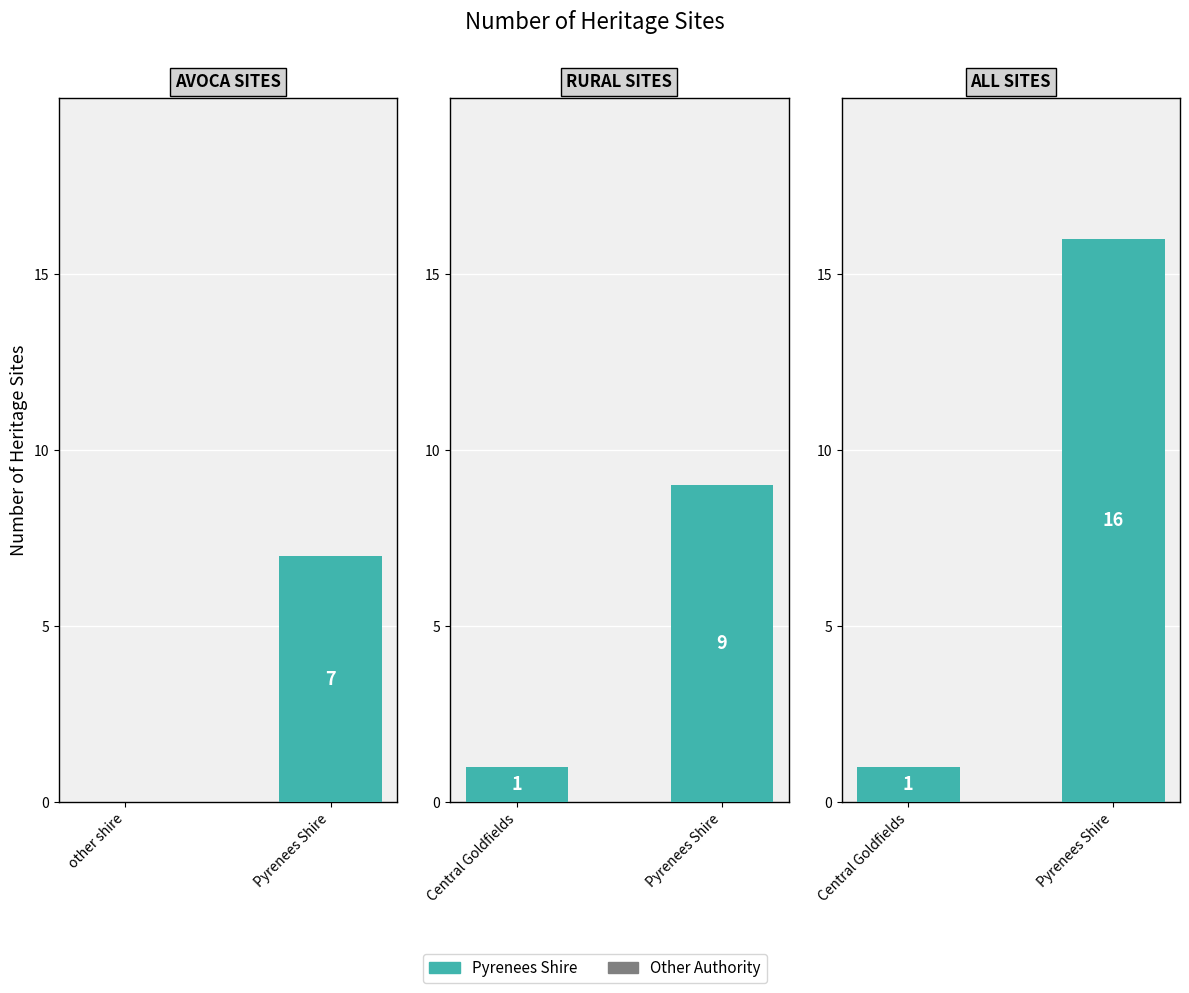

At how many categories does at least one series exceed 14?

1